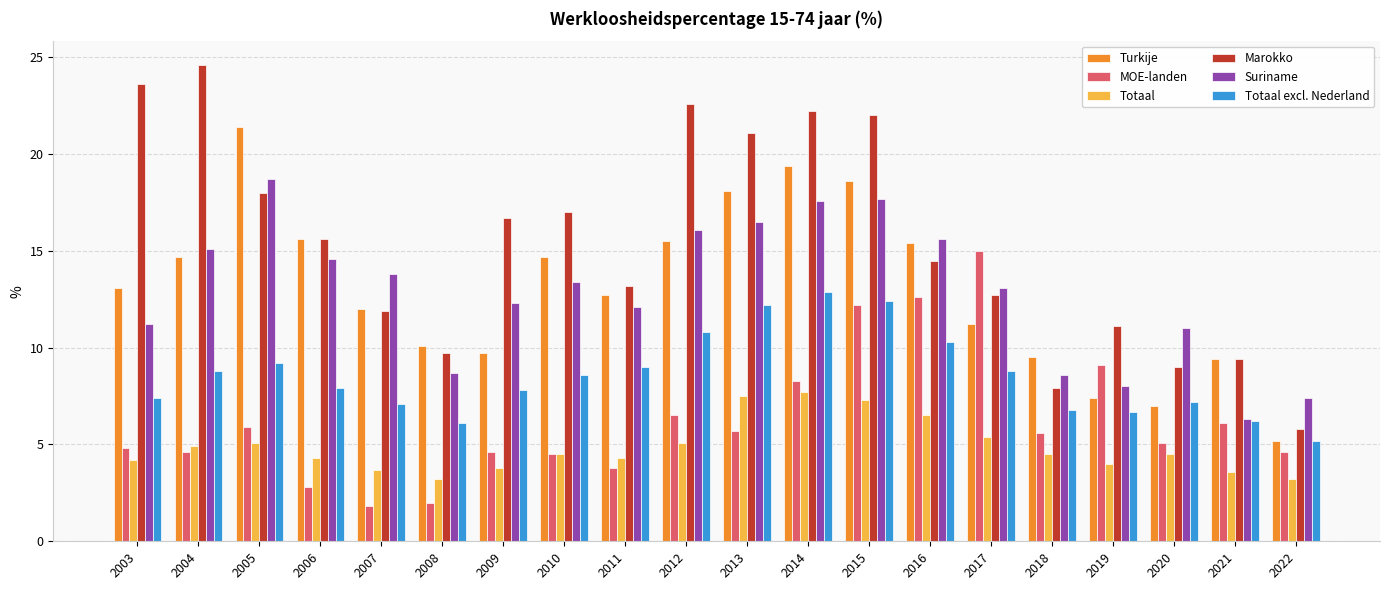

Rank the series by their maximum value, from highest to lowest.

Marokko, Turkije, Suriname, MOE-landen, Totaal excl. Nederland, Totaal